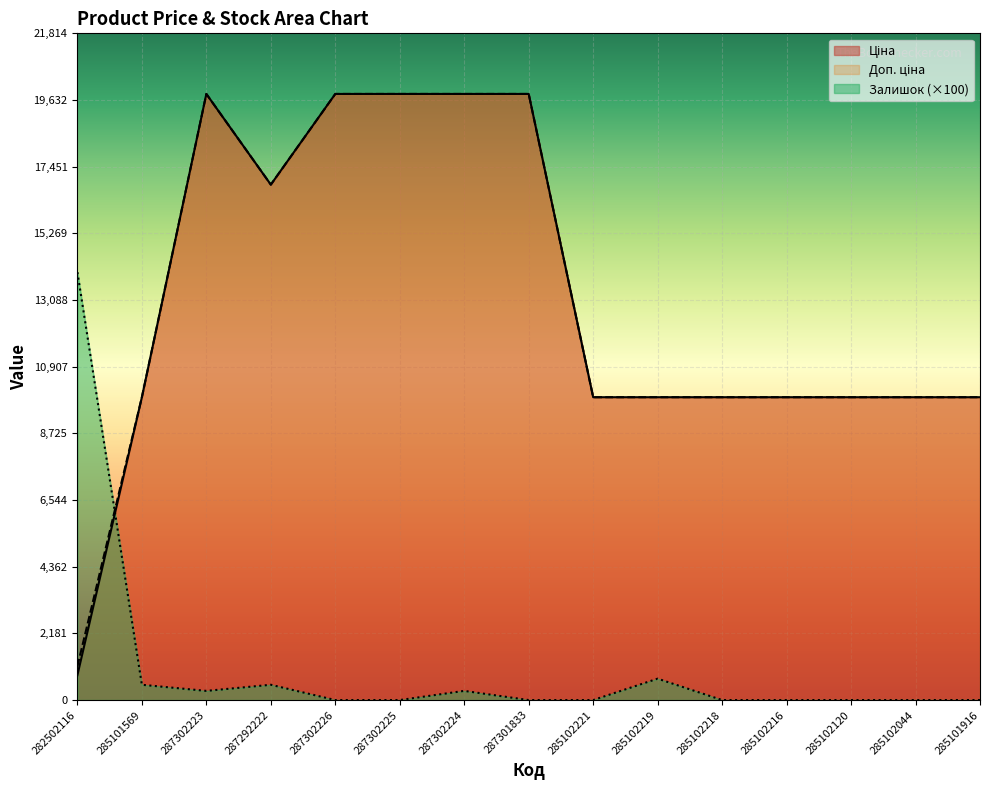

Is it true that Ціна equals 6570.8 at 285101569?

False